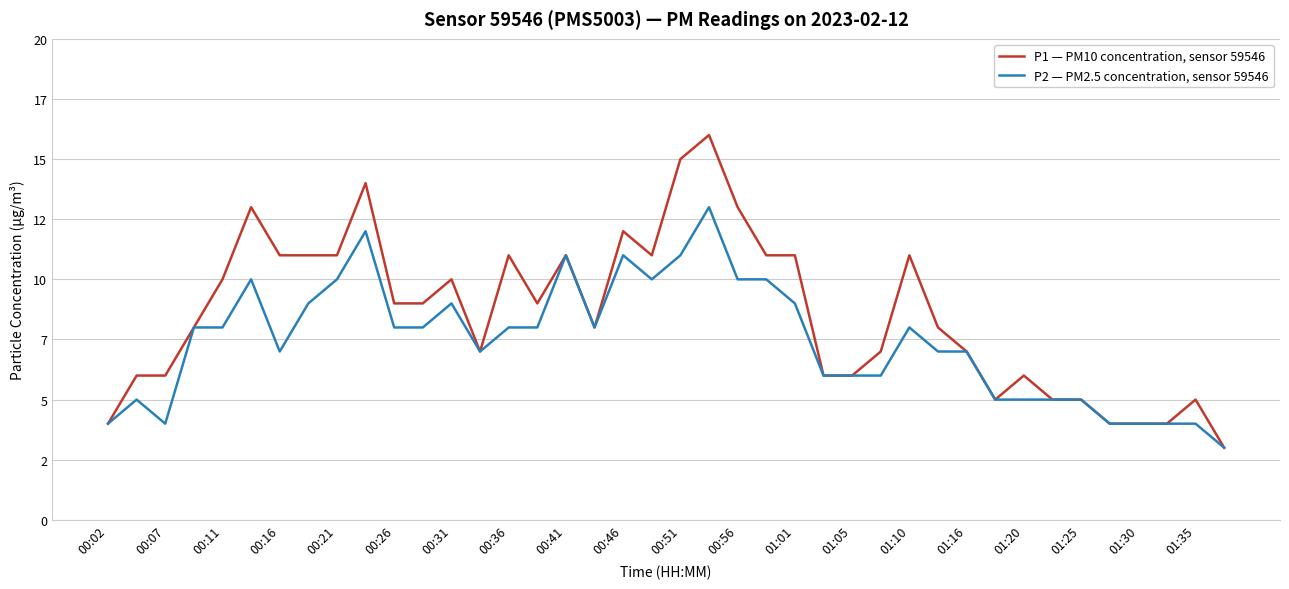

True or false: P1 — PM10 concentration, sensor 59546 and P2 — PM2.5 concentration, sensor 59546 intersect in this chart.

False